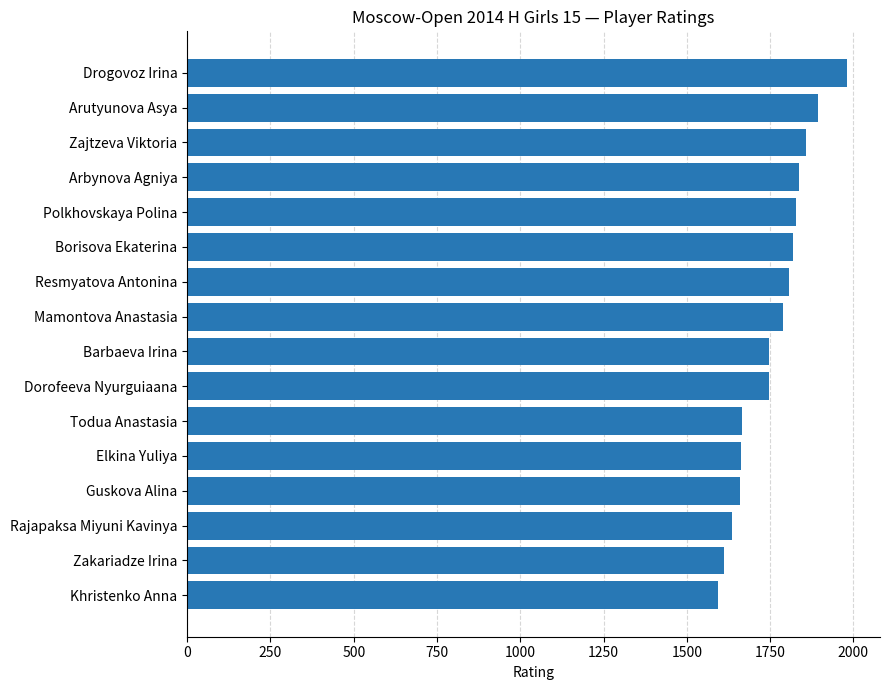

What is the maximum value shown in the chart?

1981